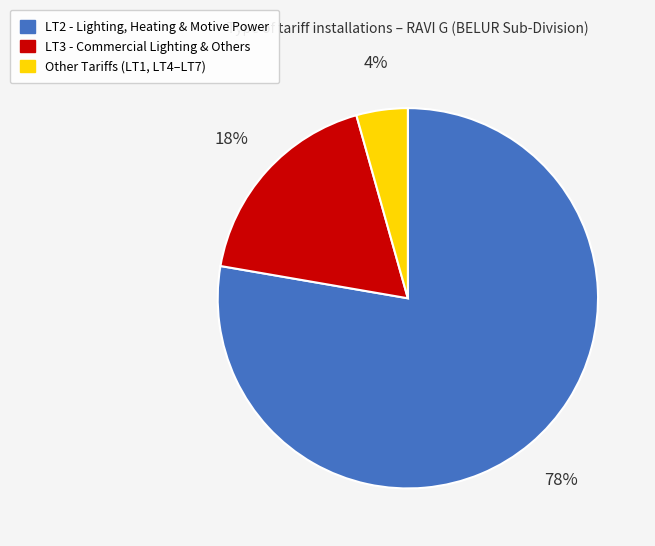

How many slices are in this pie chart?

3